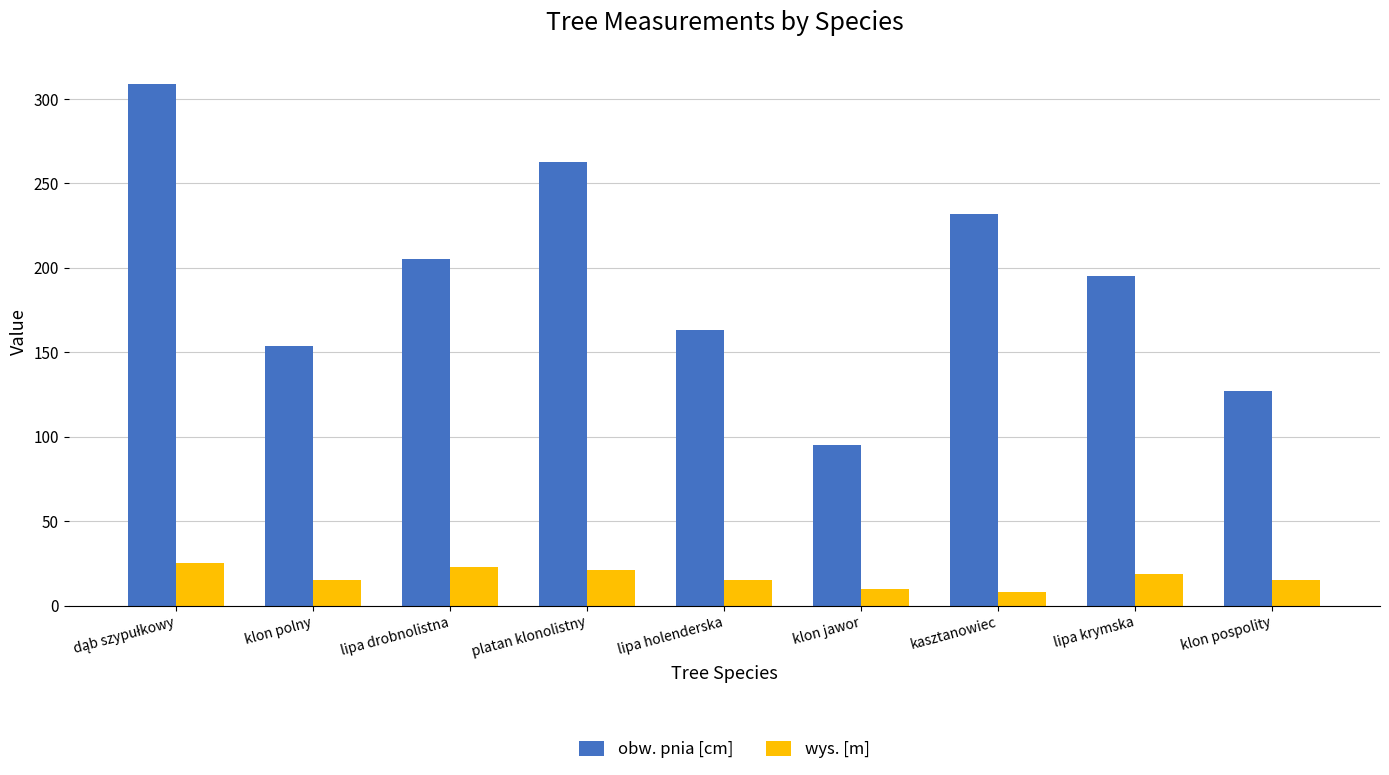

Rank the series at klon pospolity from highest to lowest value.

obw. pnia [cm], wys. [m]